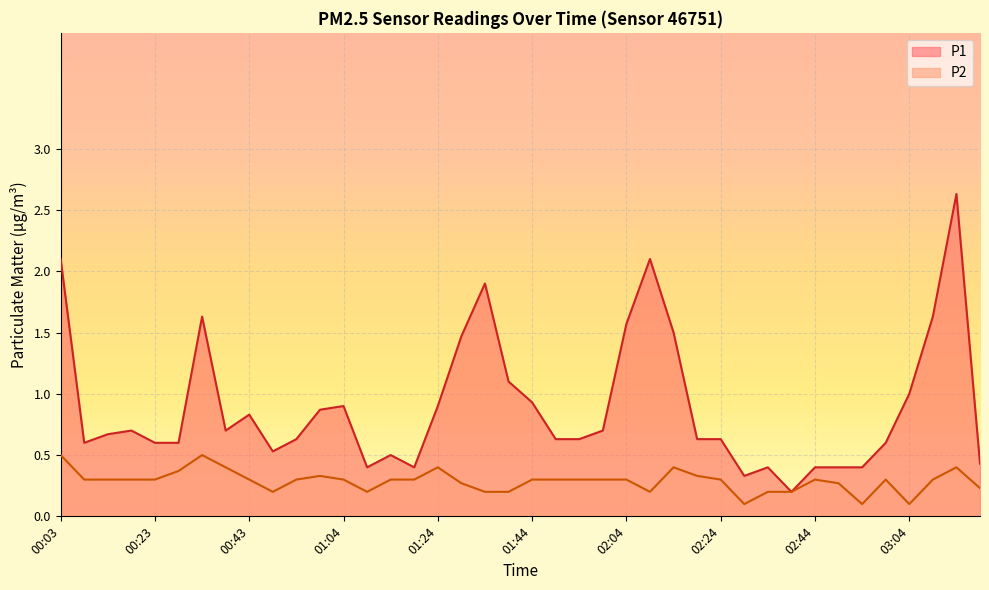

At which label is P1 closest to 1?

03:04